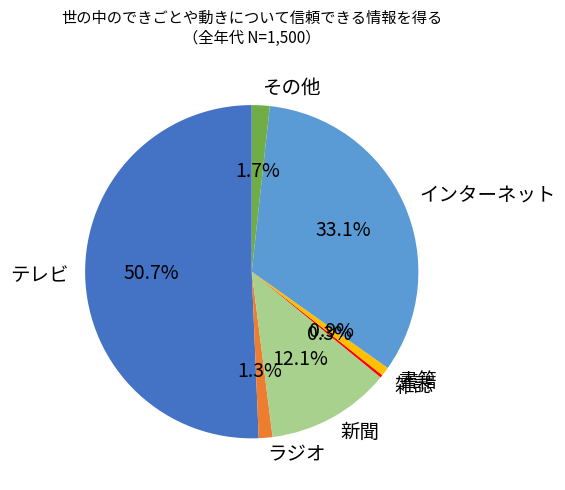

Which slice is the largest?

テレビ